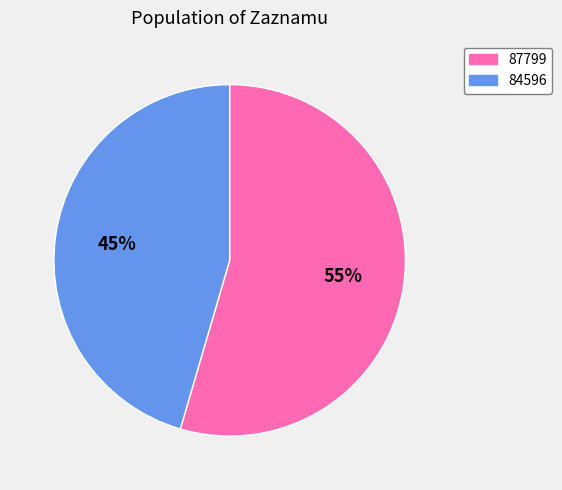

True or false: 87799 accounts for 66% of the total.

False